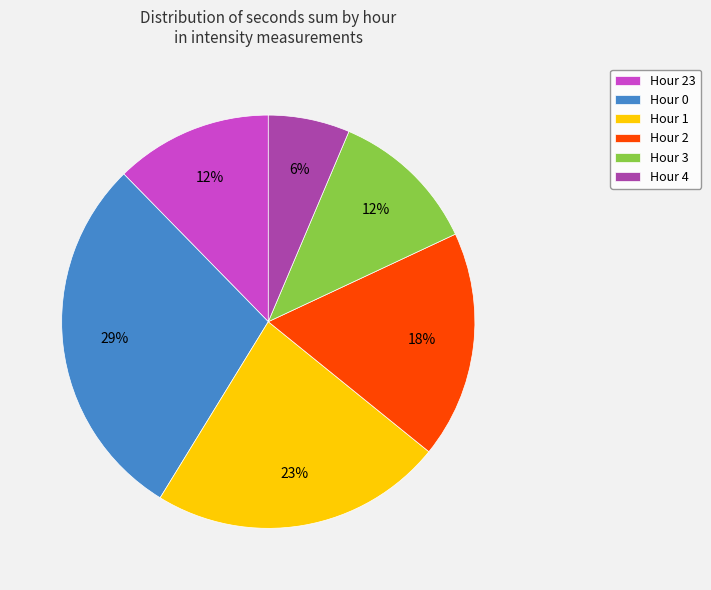

Is Hour 0 the majority of the pie?

No